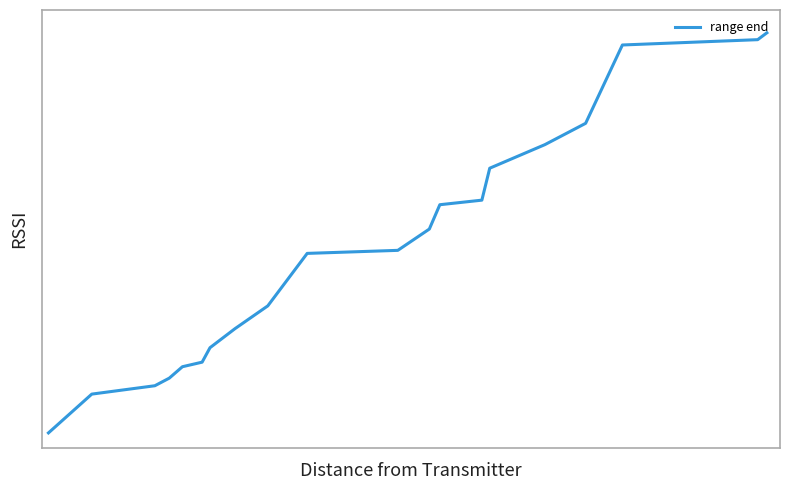

Is this an area chart (filled region under the line)?

No